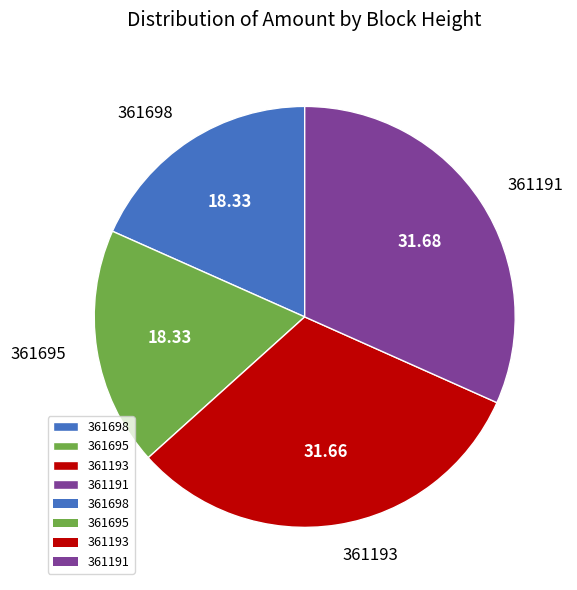

Count the number of slices in the pie.

4